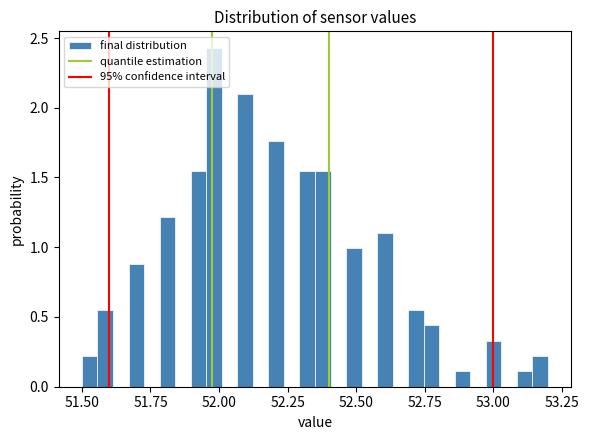

Read against the x-axis, roughly where is the centre of the tallest bar?

52.00